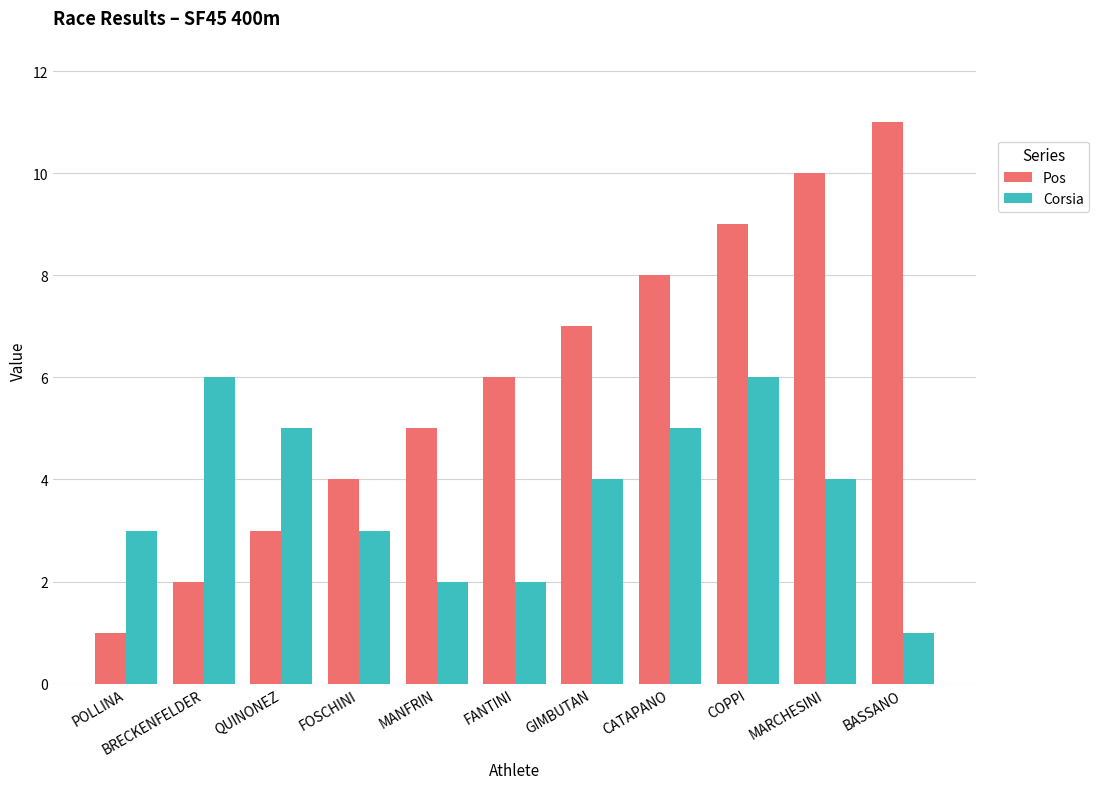

How many categories are shown in the chart?

11